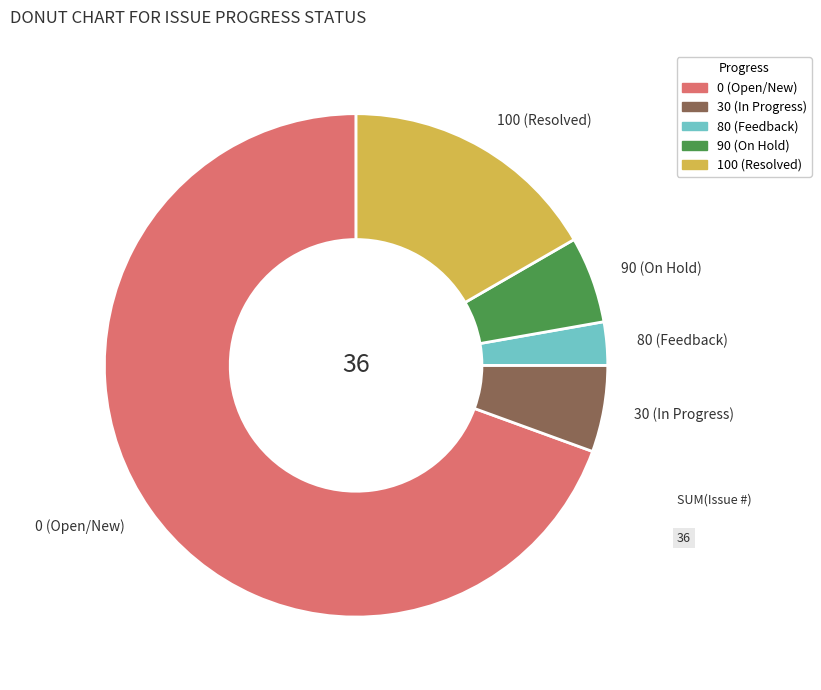

The 0 (Open/New) slice represents 69% of the pie. True or false?

True